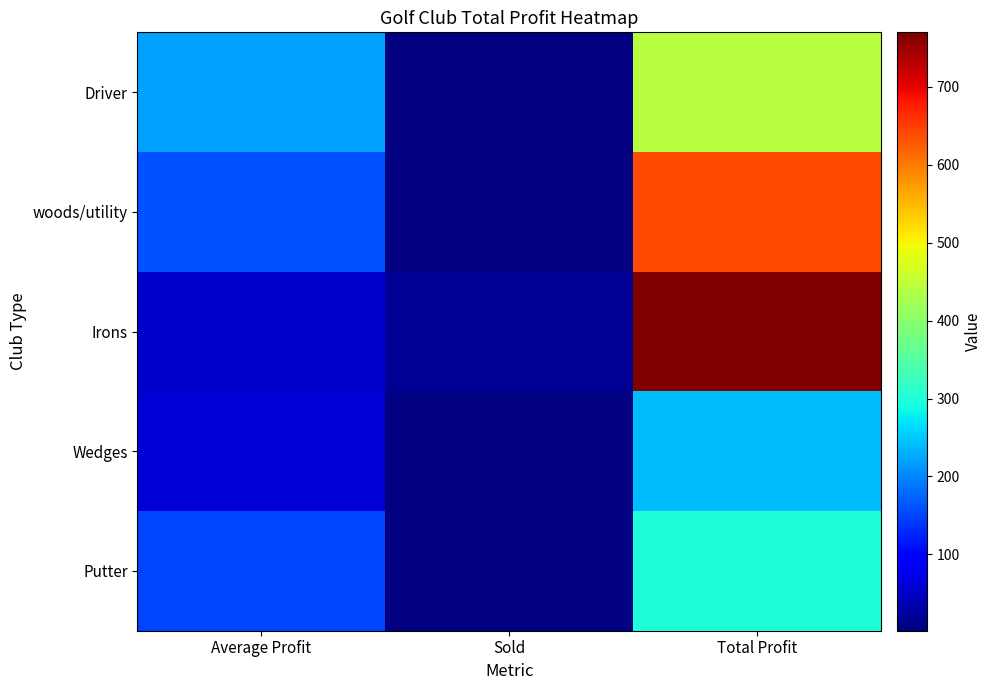

Is the value of woods/utility at Total Profit greater than the value of Putter at Total Profit?

Yes